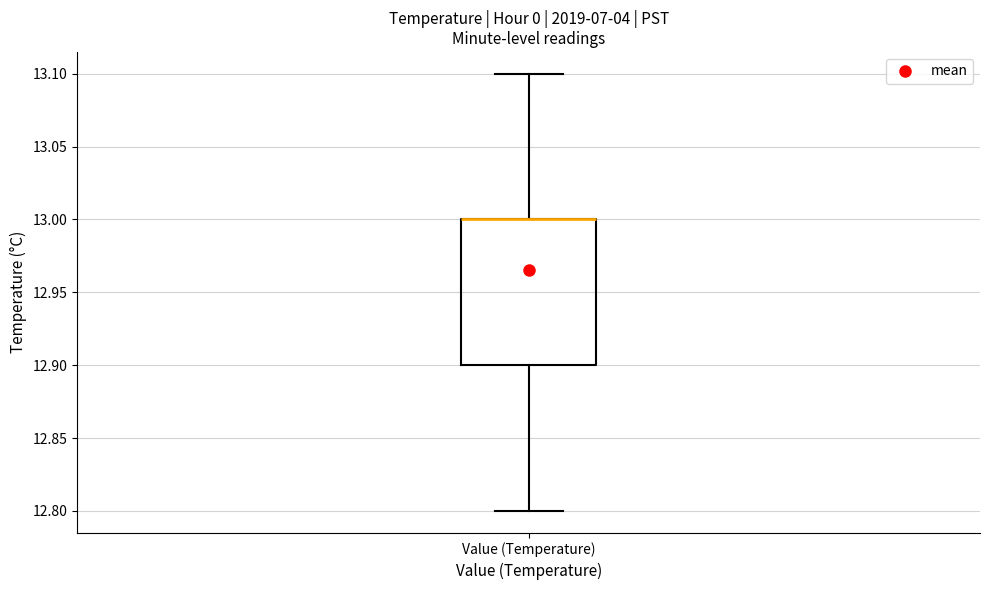

Where does the lower whisker of the box for Value (Temperature) end on the y-axis? The values are not printed on the chart, so give them approximately, as read against the axis.

12.8